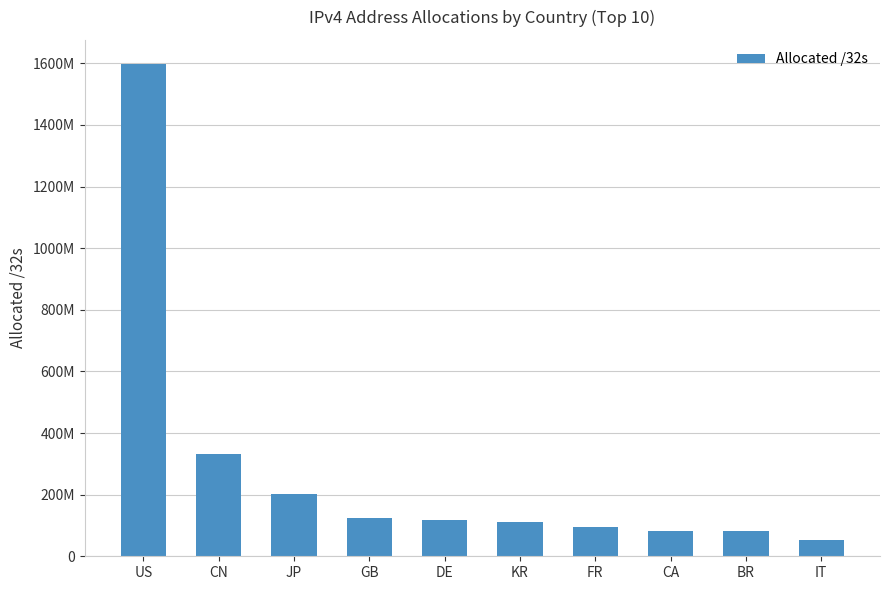

Which category has the lowest value across all series?

IT